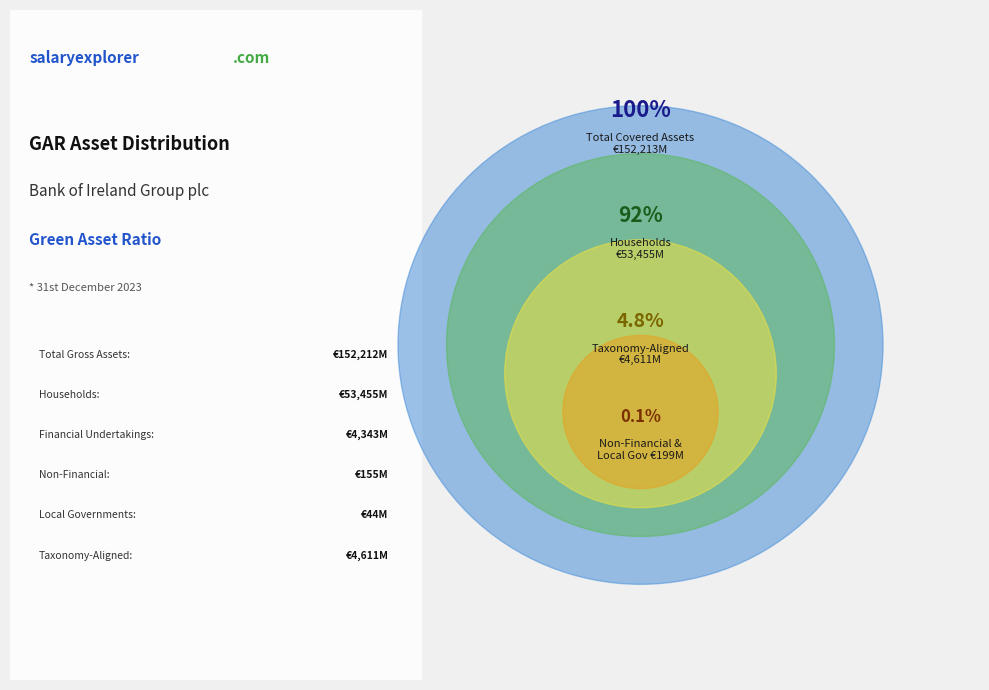

Does Financial undertakings represent more than half of the total?

No